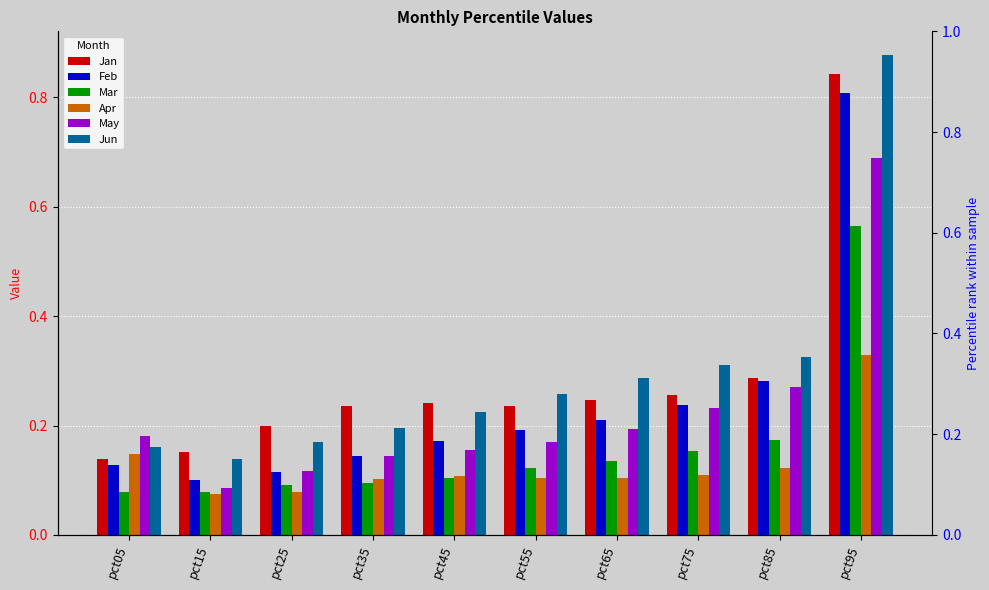

What is the difference between the second highest and second lowest values in the May series?

0.2